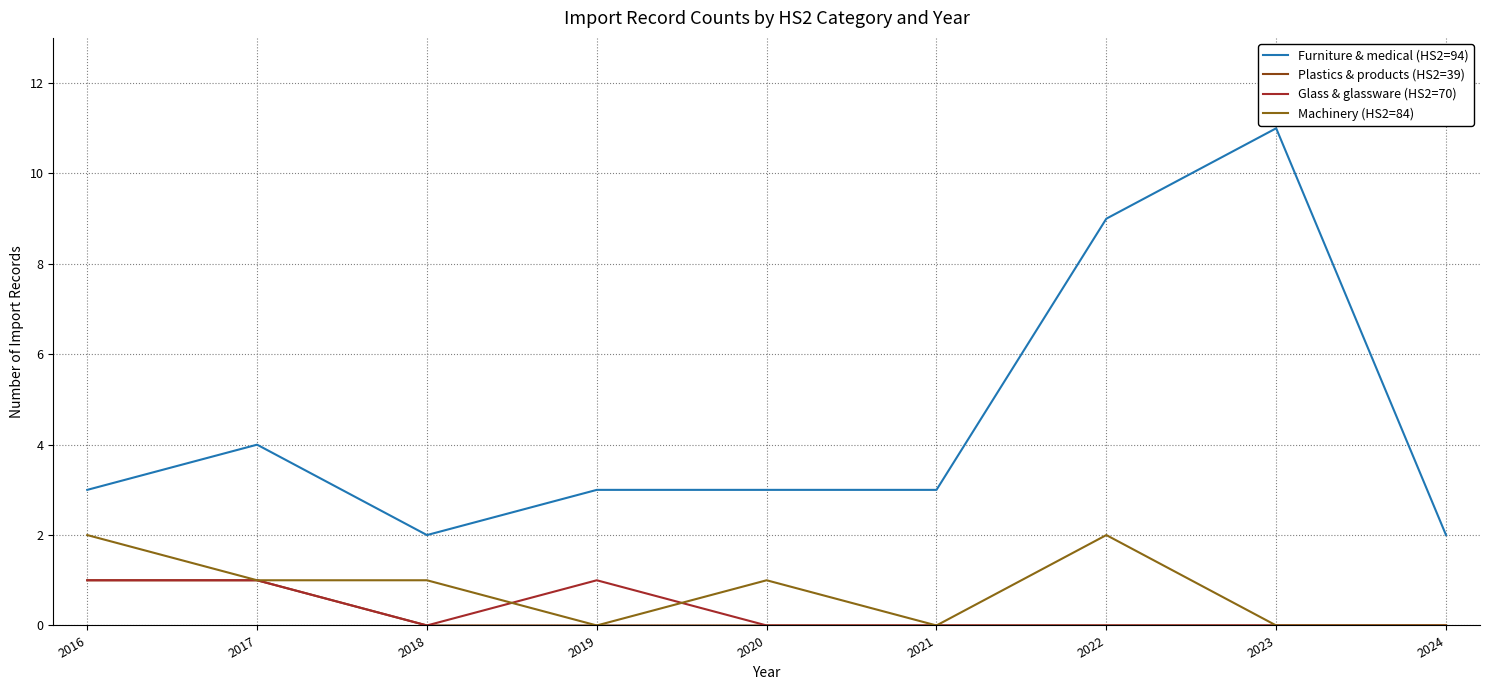

True or false: Furniture & medical (HS2=94) has more than 2 interior local peaks.

False